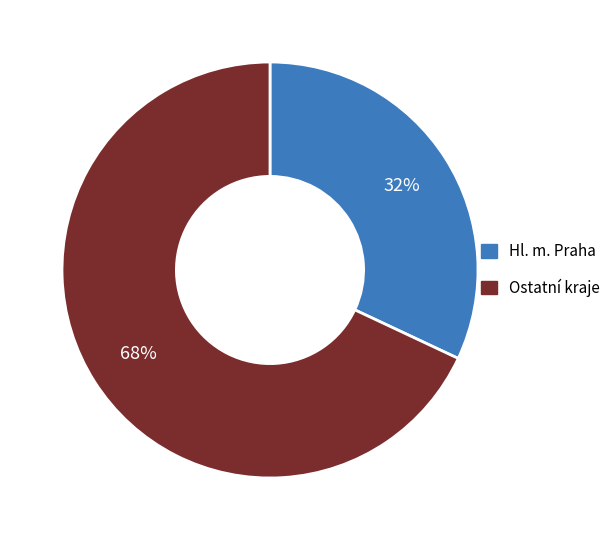

To the nearest percent, what is the difference between the largest and smallest slice percentages?

36%